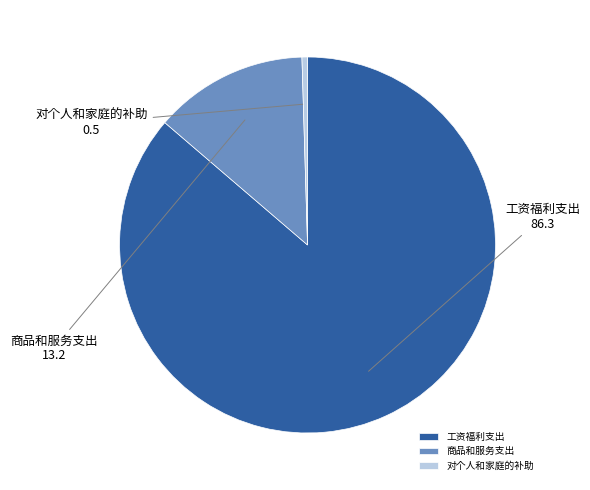

Count the number of slices in the pie.

3